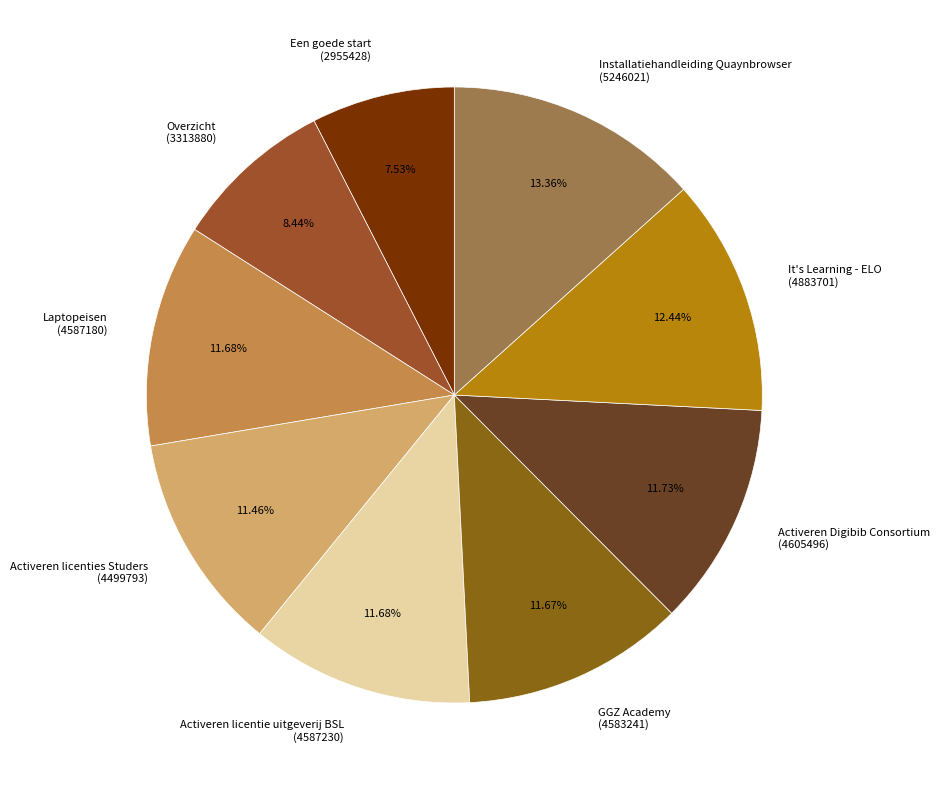

How many segments does this pie chart have?

9